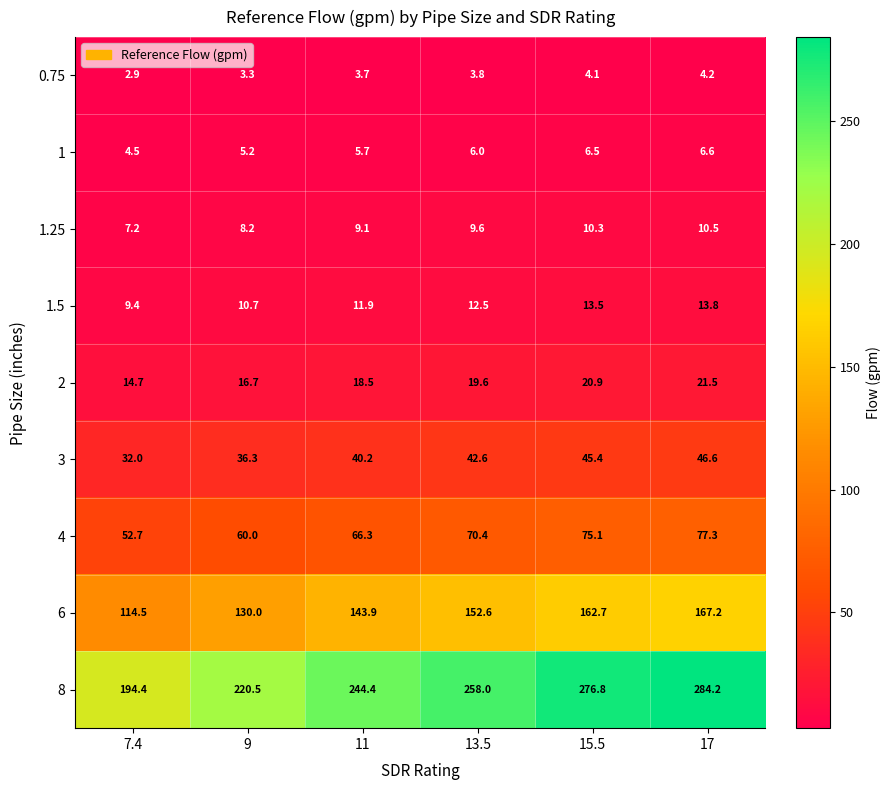

At which category is the sum across all series the highest?

17